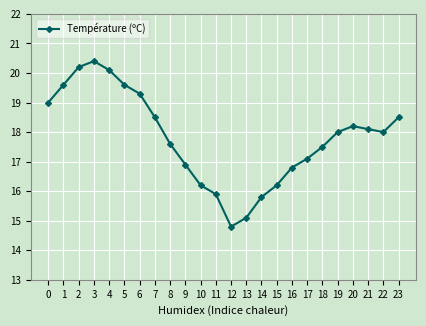

What is the value of the 2nd point from the left?

19.6